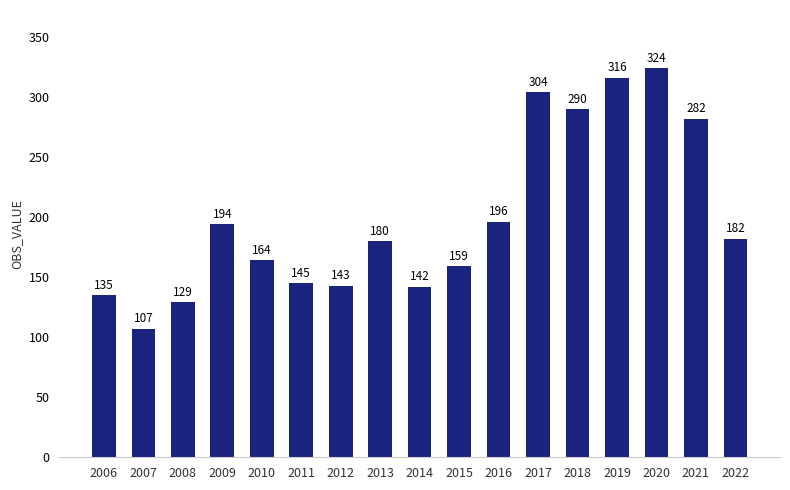

What is the sum of the values at 2021 and 2007?

389